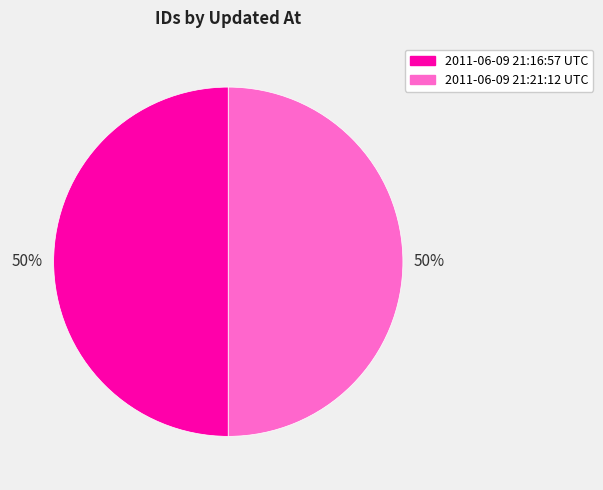

To the nearest percent, what is the combined percentage of 2011-06-09 21:21:12 UTC and 2011-06-09 21:16:57 UTC?

100%